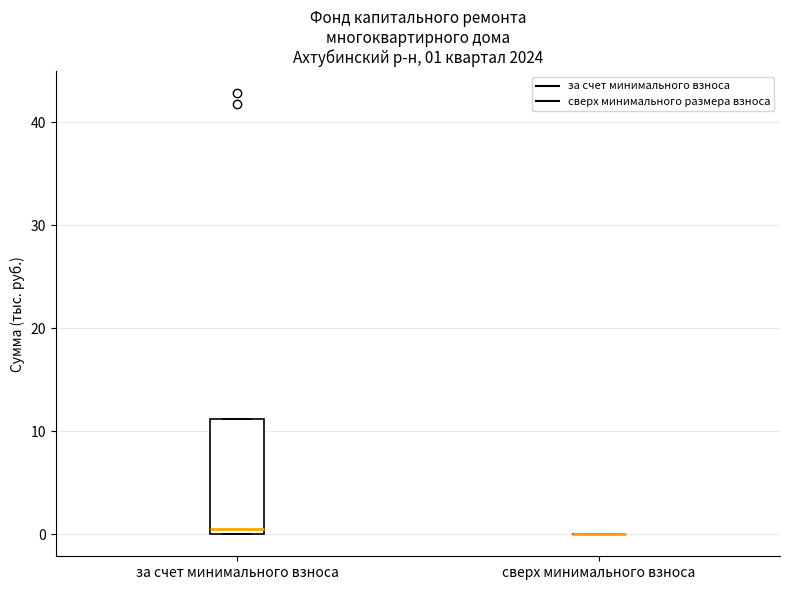

Which box is the tallest, from its lower edge to its upper edge?

за счет минимального взноса